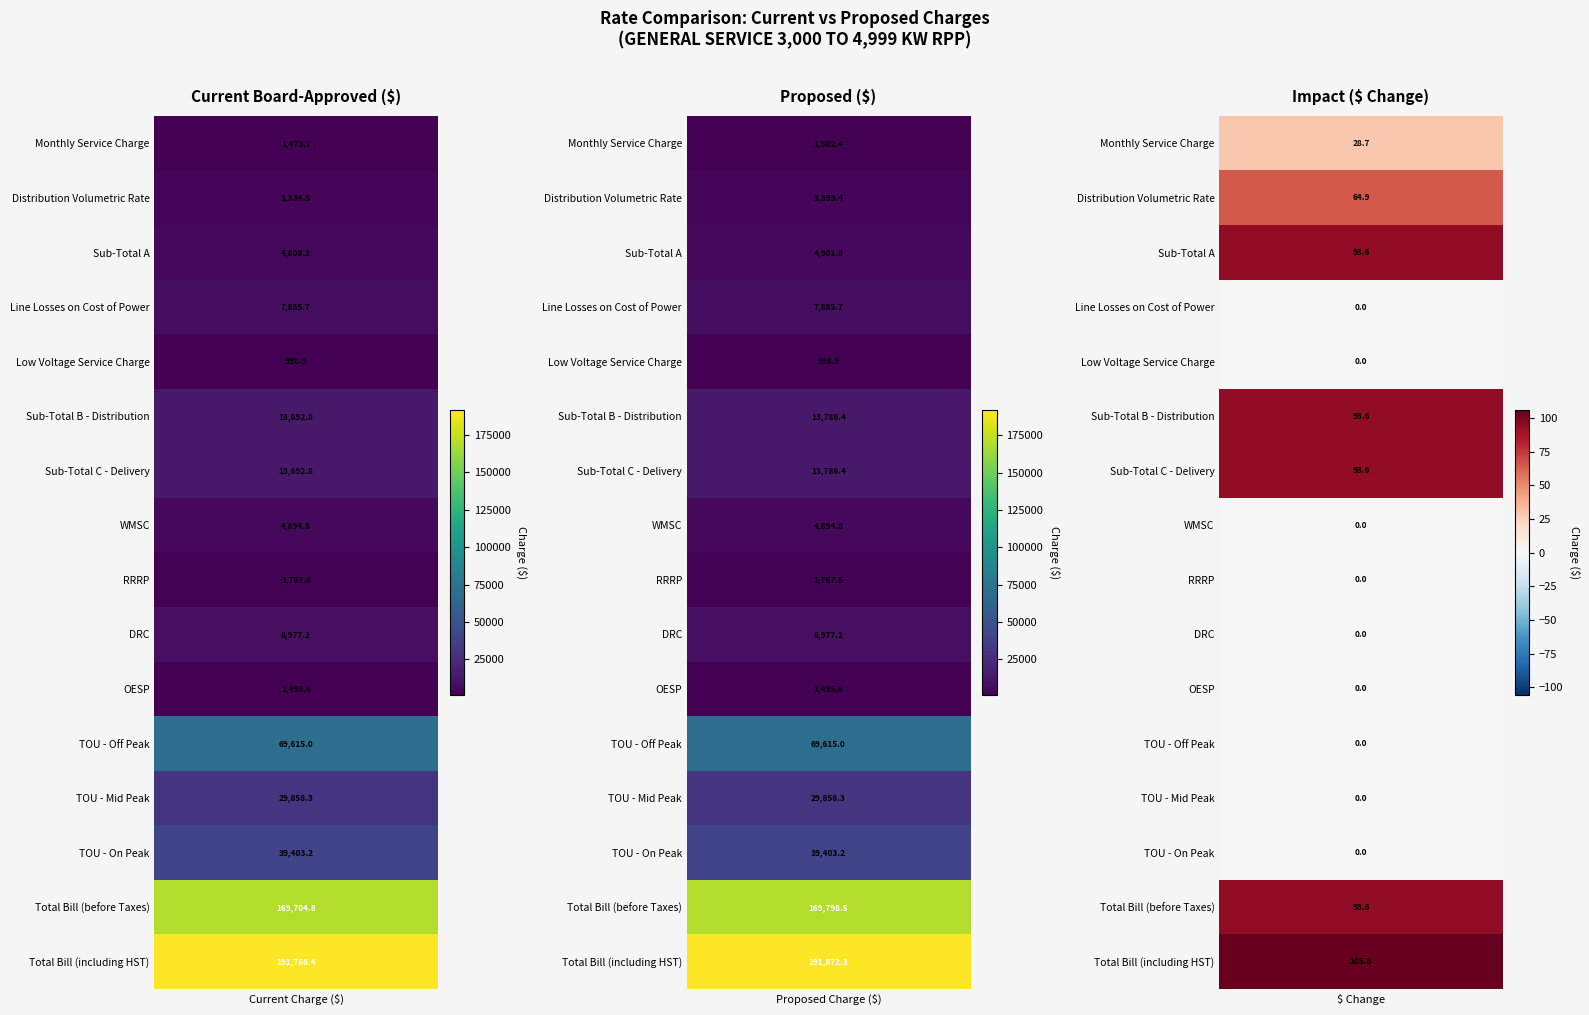

What is the total value across all series at 1?

563943.7